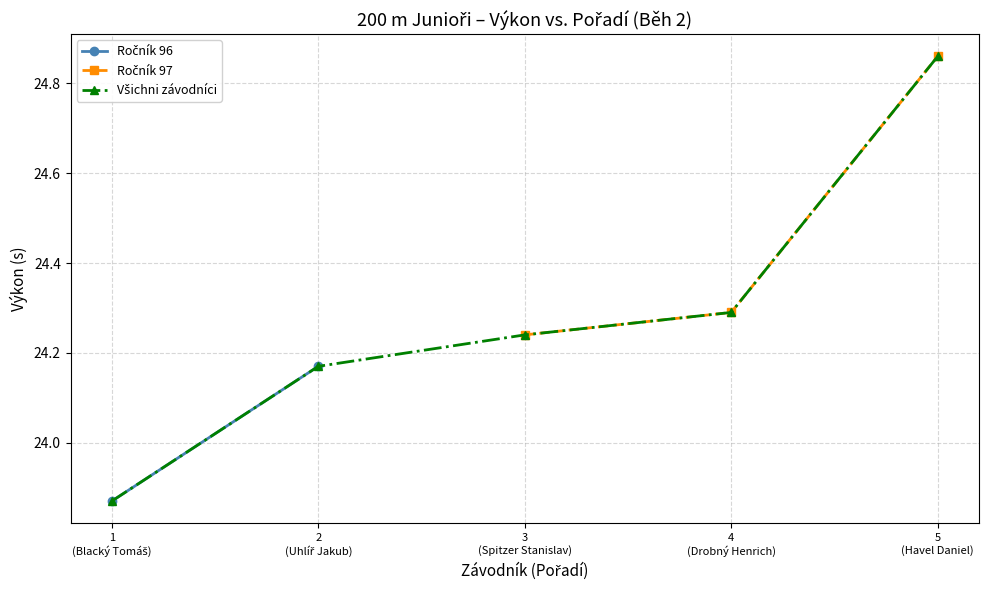

Rank the categories by value from highest to lowest.

5 (Havel Daniel), 4 (Drobný Henrich), 3 (Spitzer Stanislav), 2 (Uhlíř Jakub), 1 (Blacký Tomáš)